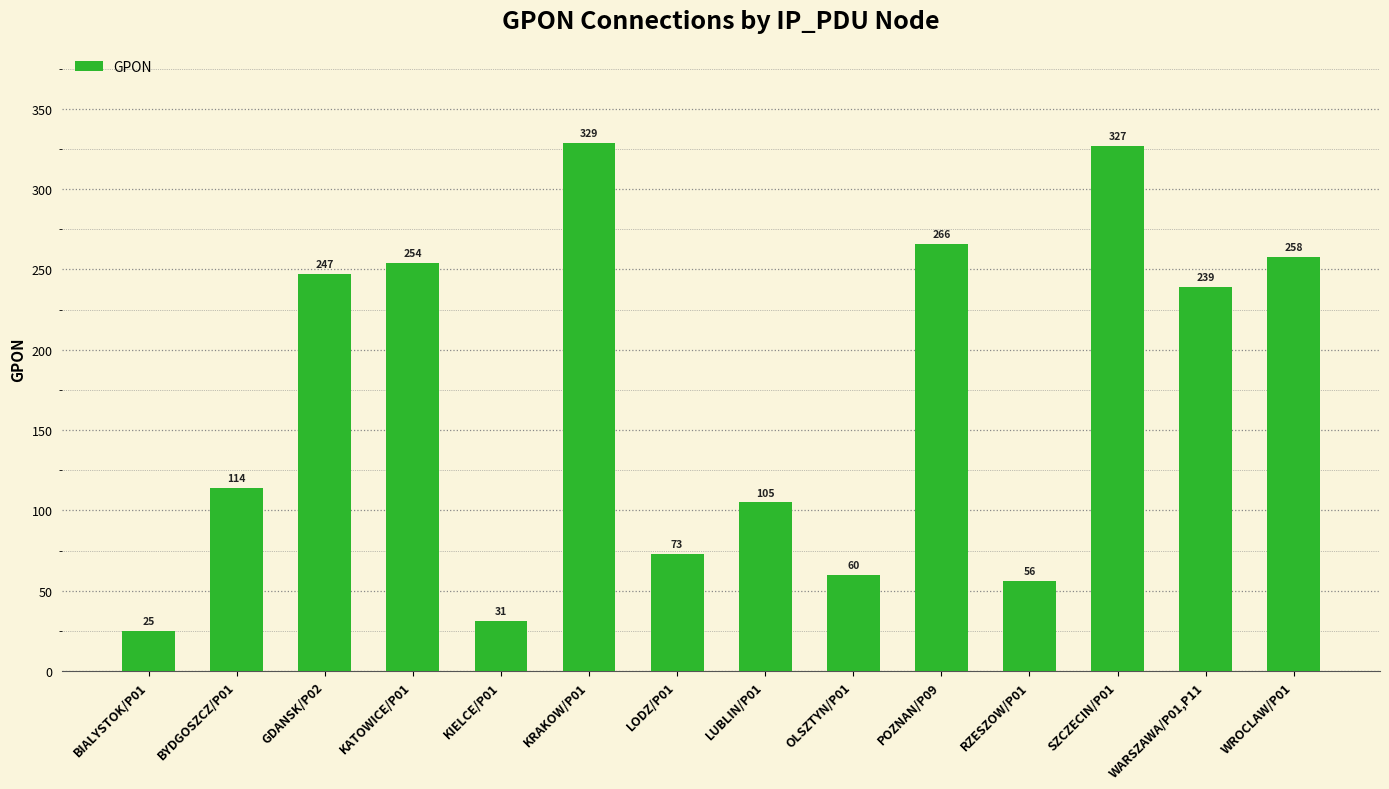

What is the average value?

170